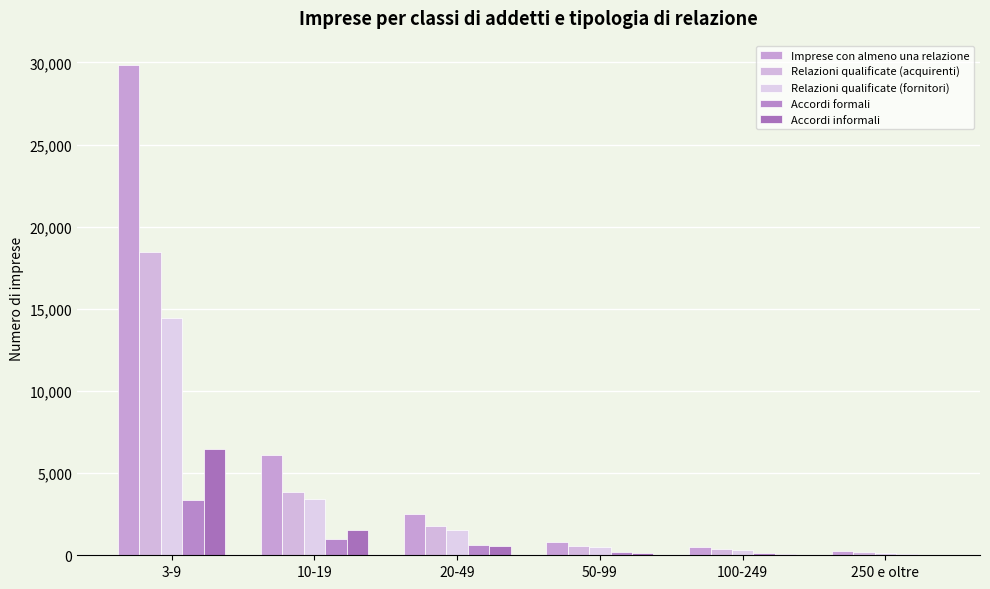

What is the label of the 5th bar from the right?

10-19